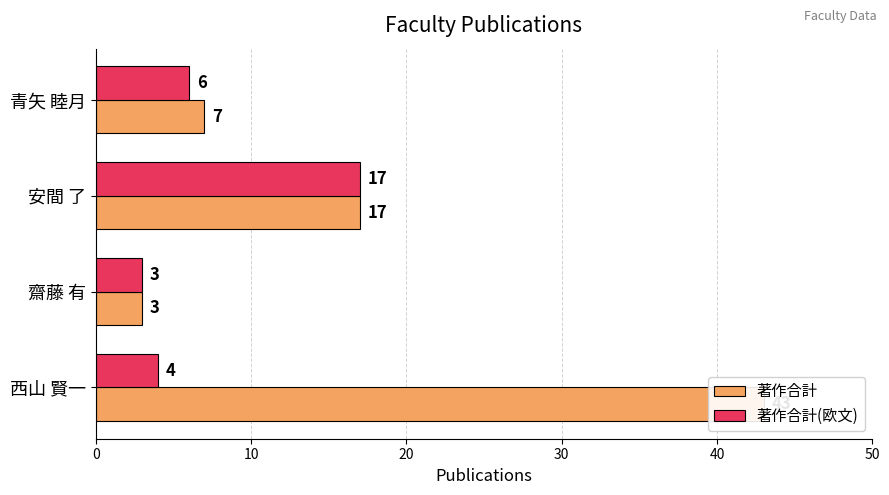

Reading right to left, what are all the values shown in this chart?

著作合計: 43	3	17	7
著作合計(欧文): 4	3	17	6